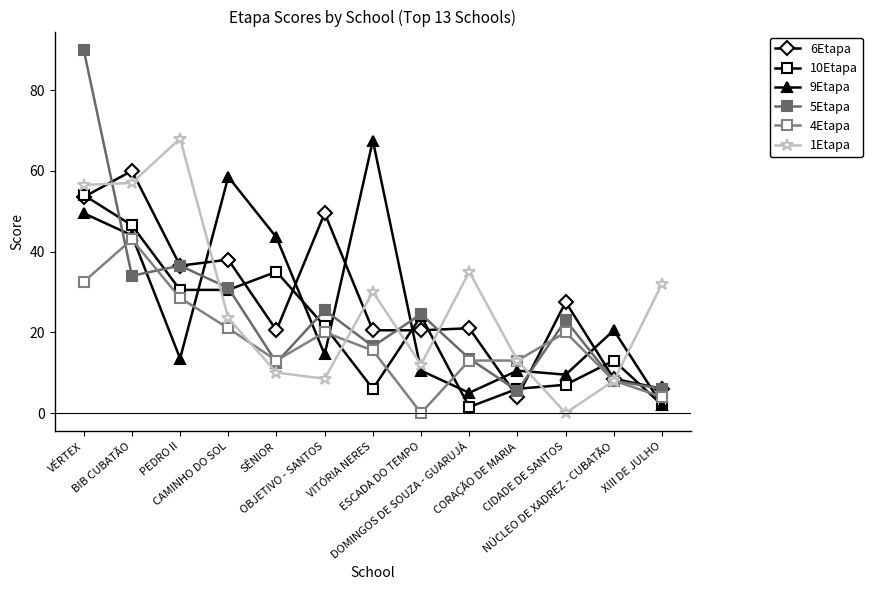

The 4Etapa series shows 20.0 at OBJETIVO - SANTOS. True or false?

True